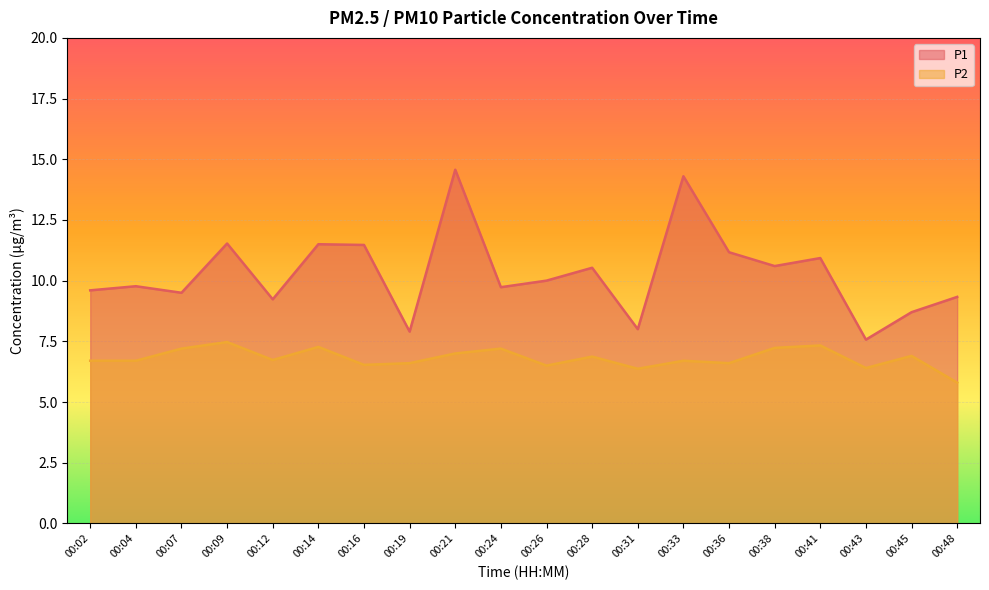

Where is the first local minimum for P2?

00:12